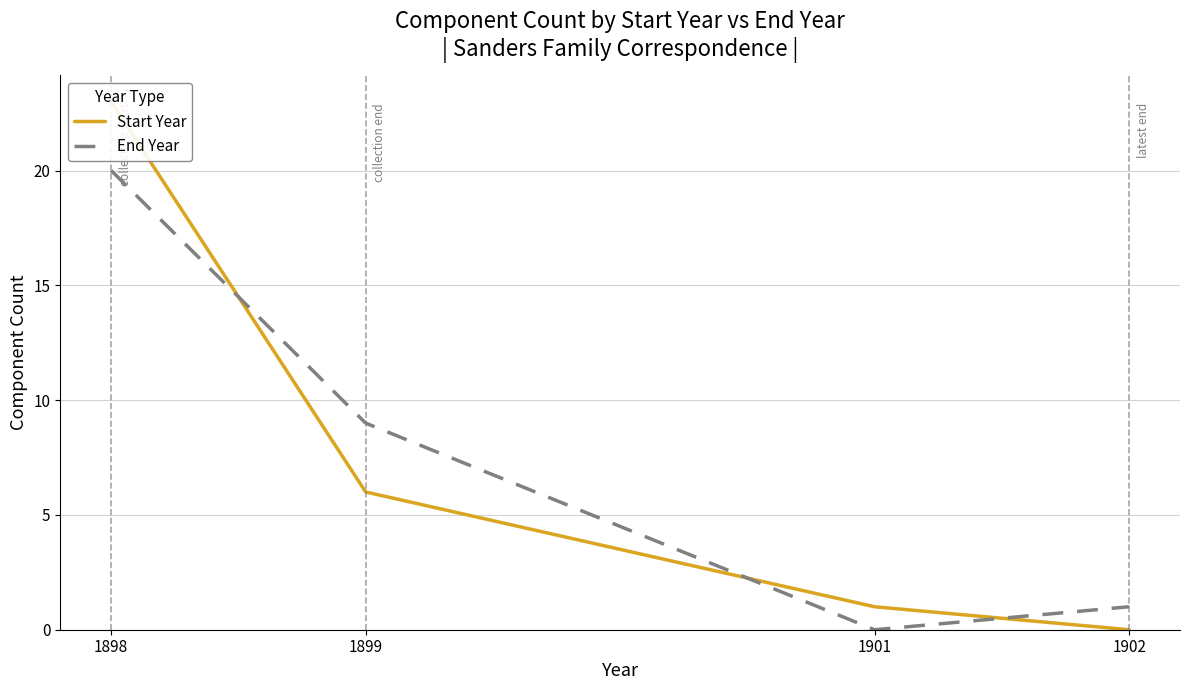

Which label corresponds to the smallest value in the chart?

1902